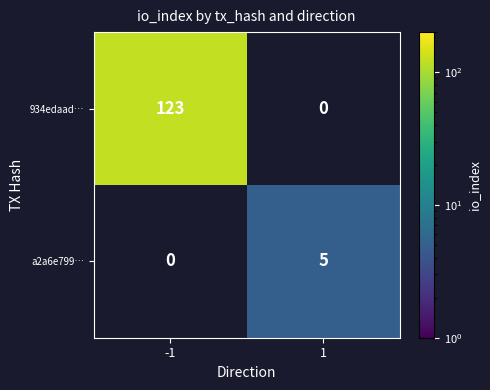

The value of a2a6e799… at 1 is 8. True or false?

False